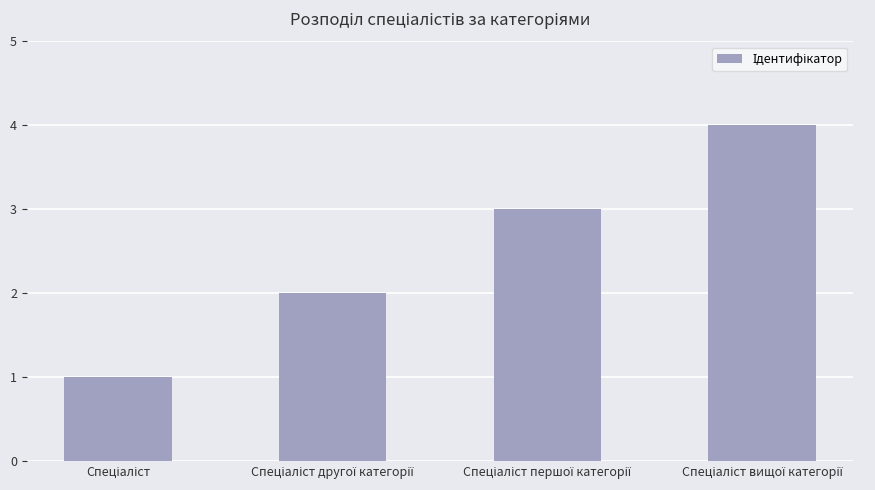

How many values are between 2 and 4?

3